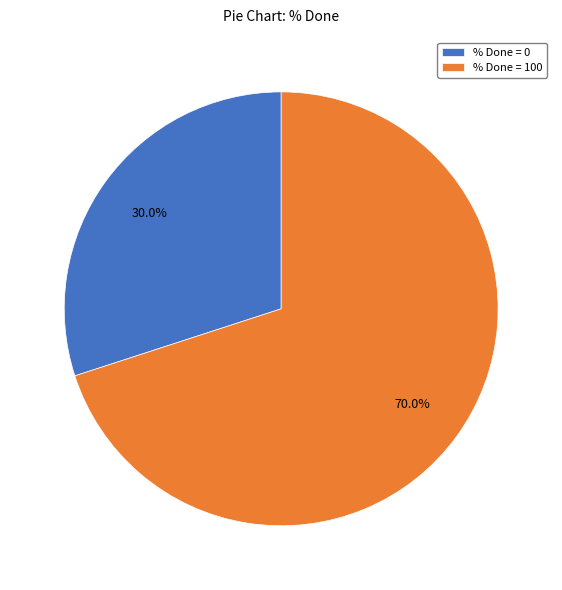

Which slice is the smallest?

% Done = 0